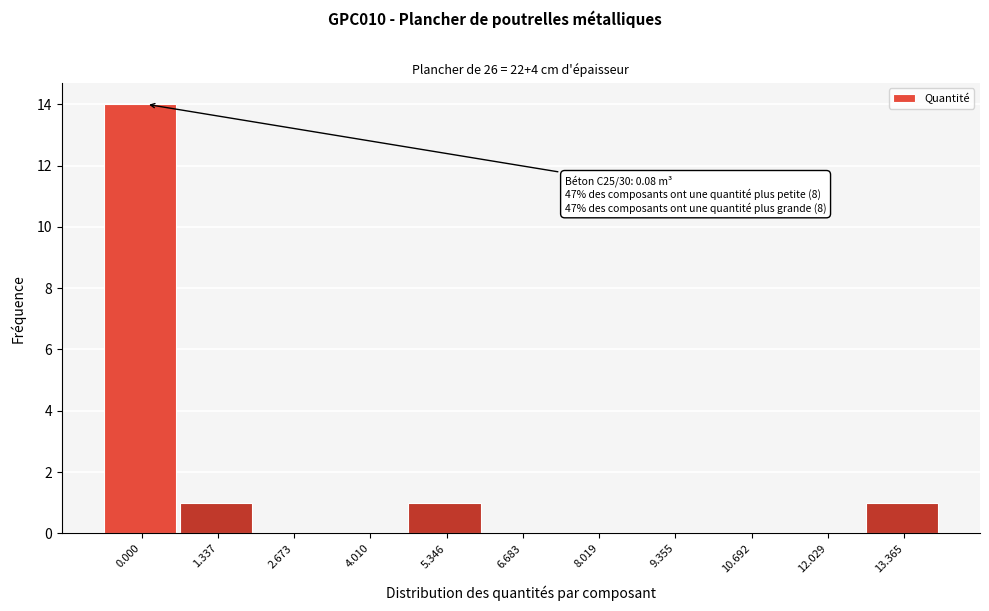

Reading right to left, list all the values displayed in this chart.

13.365=1	12.029=0	10.692=0	9.355=0	8.019=0	6.683=0	5.346=1	4.010=0	2.673=0	1.337=1	0.000=14